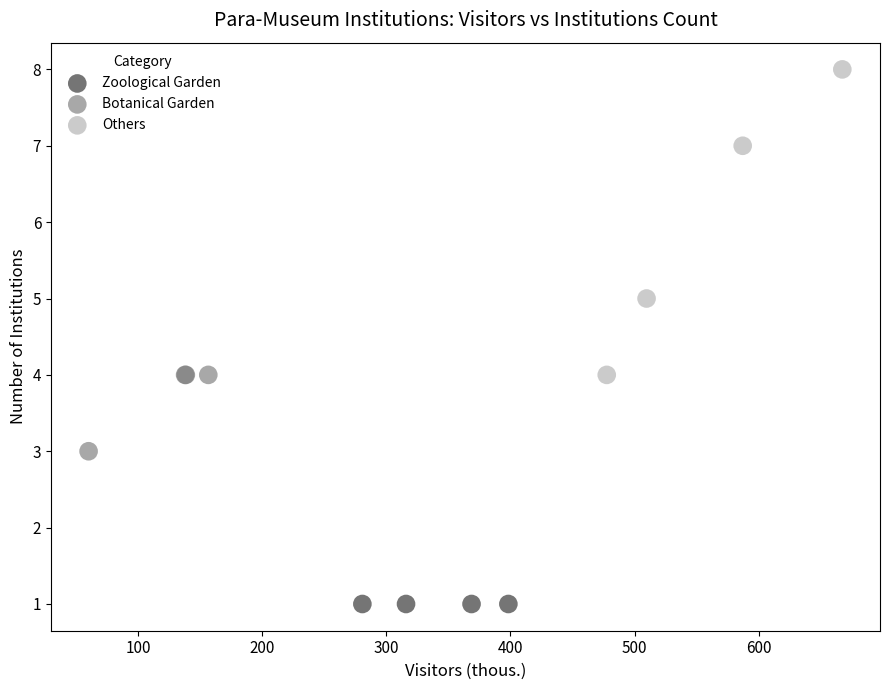

Which series contains the lowest Y value?

Zoological Garden